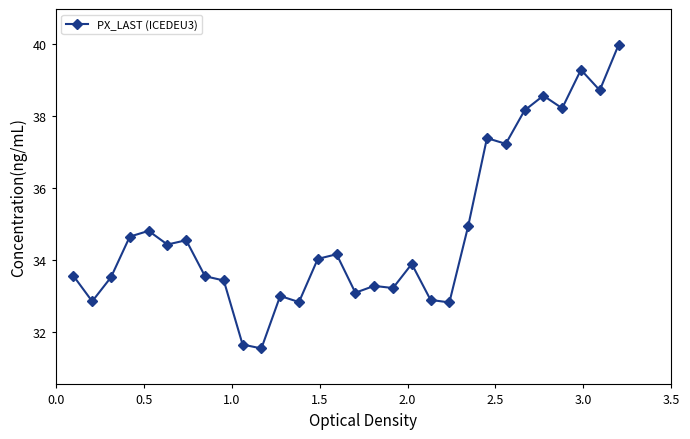

What is the sum of all values?

1044.0